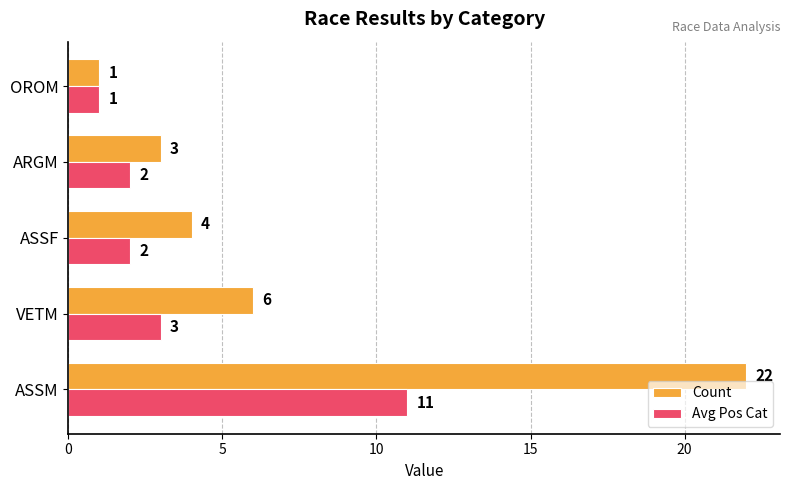

True or false: Avg Pos Cat has a value of 3 at VETM.

True